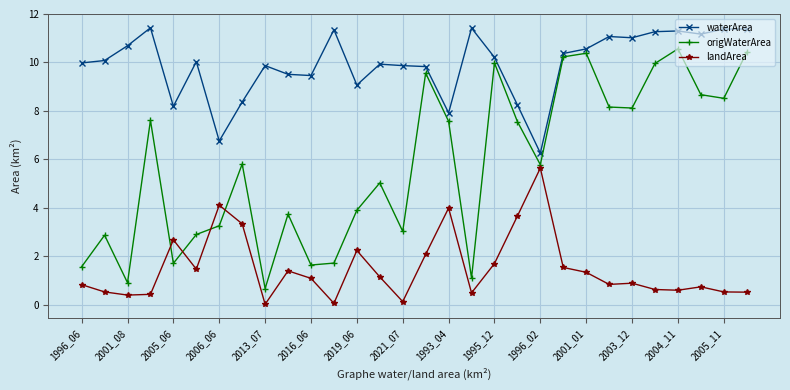

How many categories are shown in the chart?

30